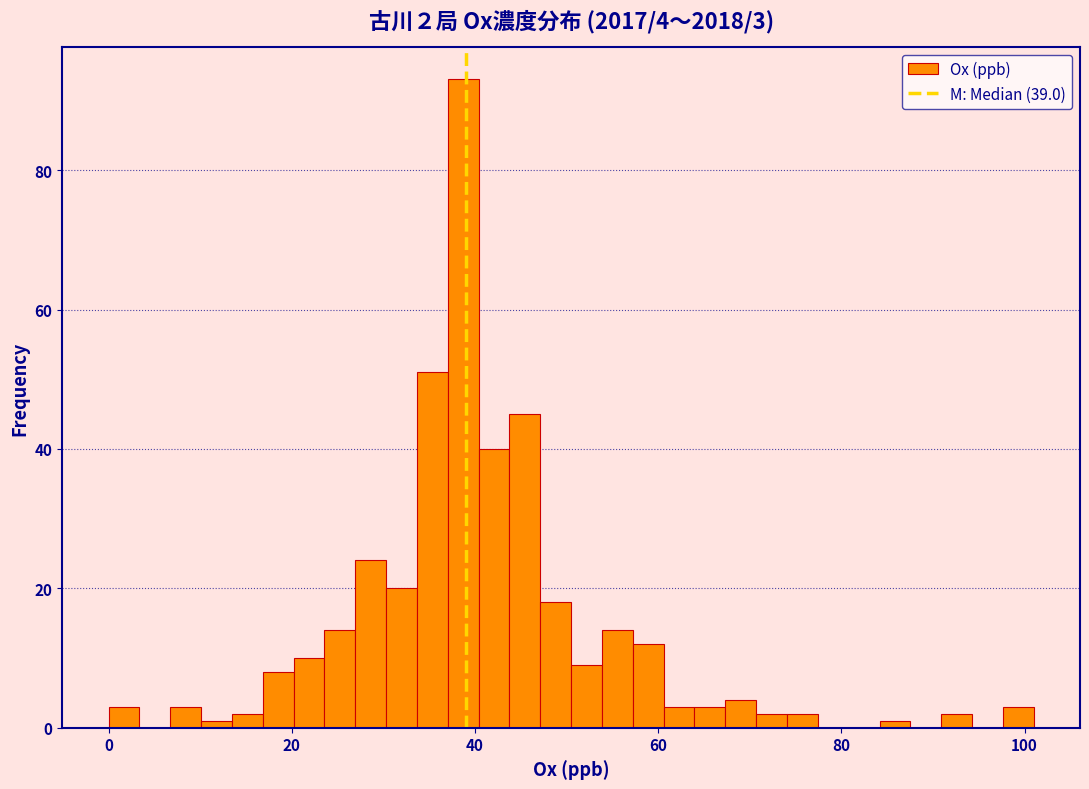

Read against the x-axis, roughly where is the centre of the tallest bar?

38